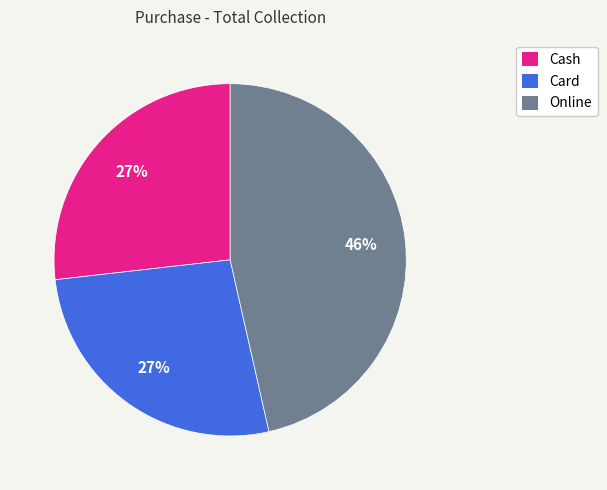

True or false: Online accounts for 46% of the total.

True